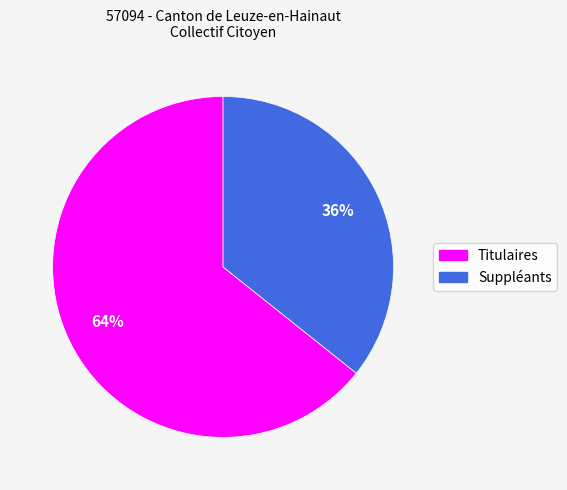

How many segments does this pie chart have?

2